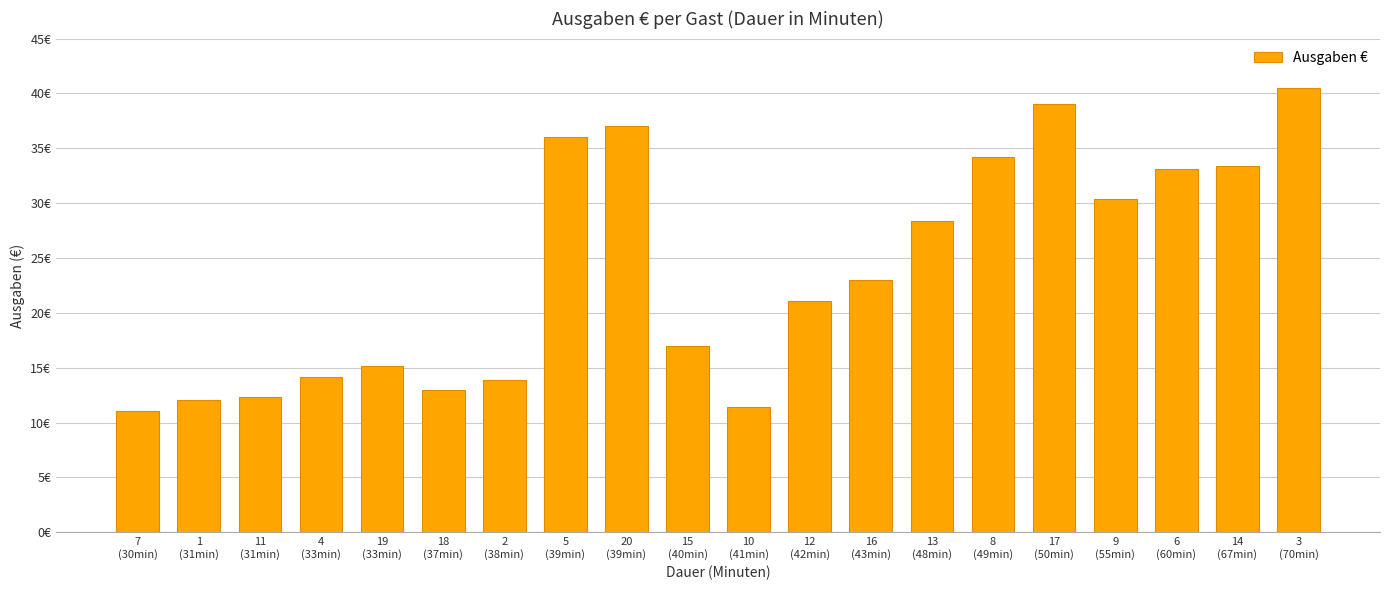

List the labels in order of value, smallest first.

7
(30min), 10
(41min), 1
(31min), 11
(31min), 18
(37min), 2
(38min), 4
(33min), 19
(33min), 15
(40min), 12
(42min), 16
(43min), 13
(48min), 9
(55min), 6
(60min), 14
(67min), 8
(49min), 5
(39min), 20
(39min), 17
(50min), 3
(70min)